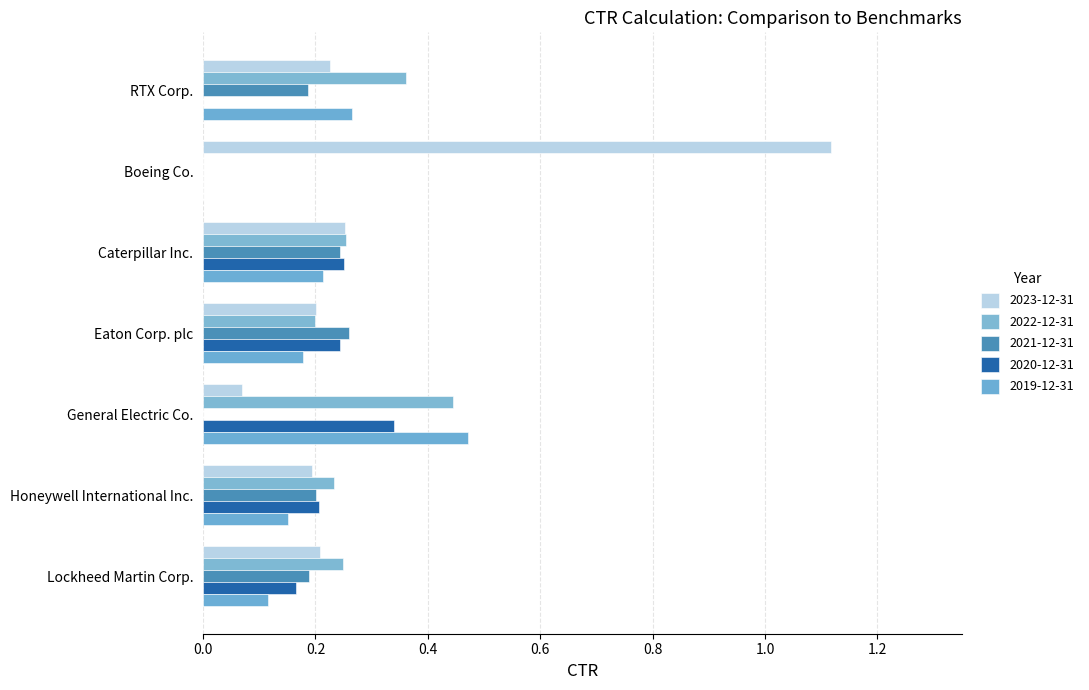

What is the sum of the 2021-12-31 values at RTX Corp. and Lockheed Martin Corp.?

0.4